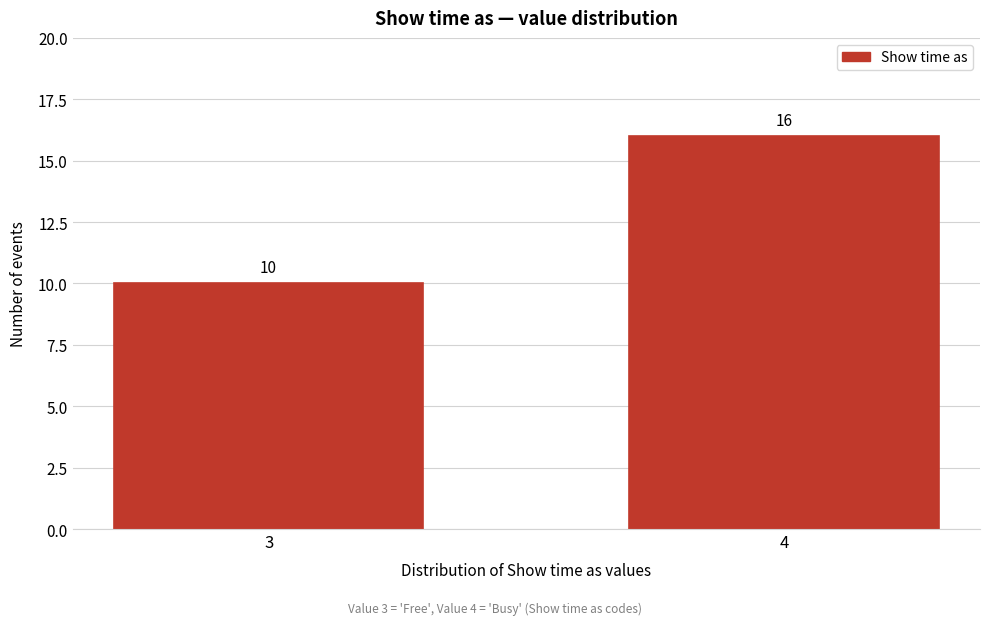

Reading left to right, extract all data points from this chart.

3=10	4=16